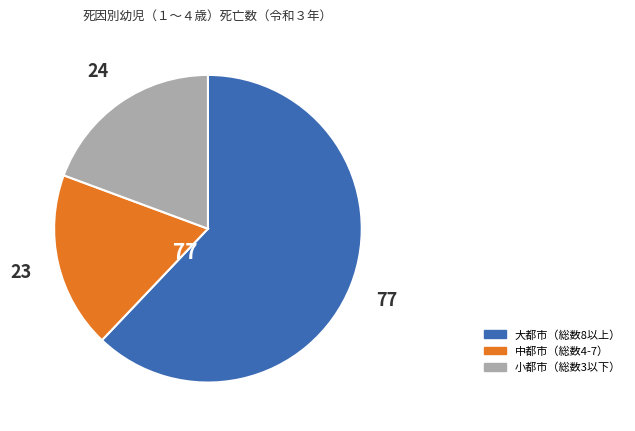

Is there any slice that represents more than half of the pie?

Yes